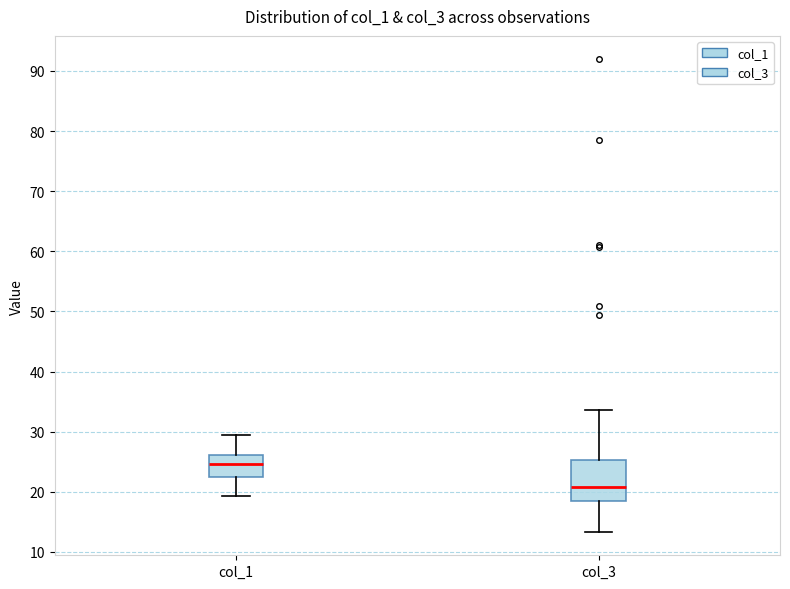

Which box has the highest median line?

col_1